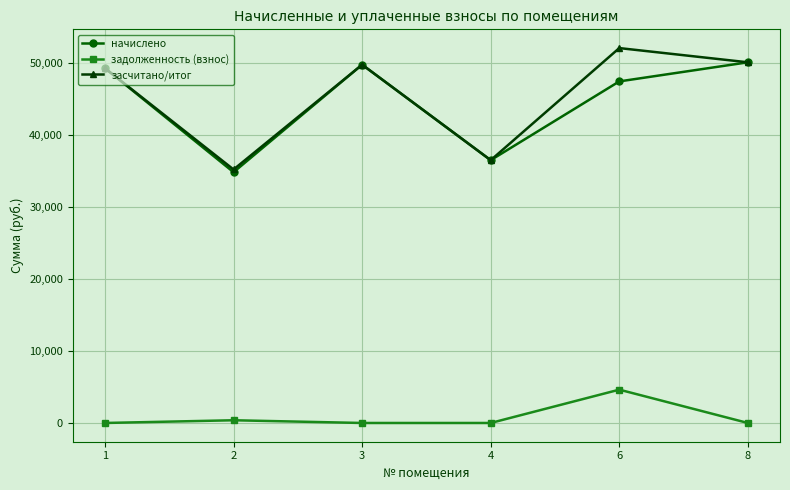

What are all the series names shown in the legend?

начислено, задолженность (взнос), засчитано/итог